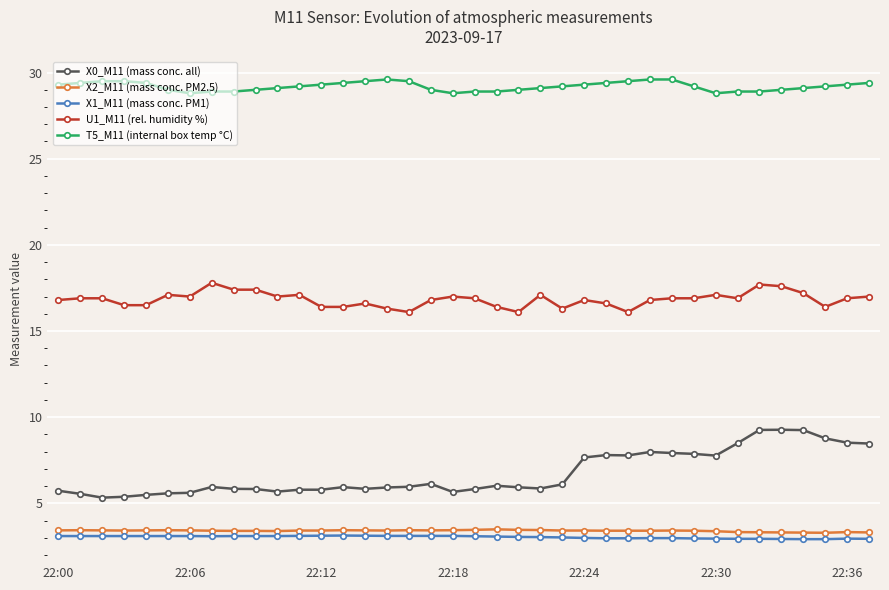

What is the value of the X1_M11 (mass conc. PM1) point at the 5th from the left?

3.1